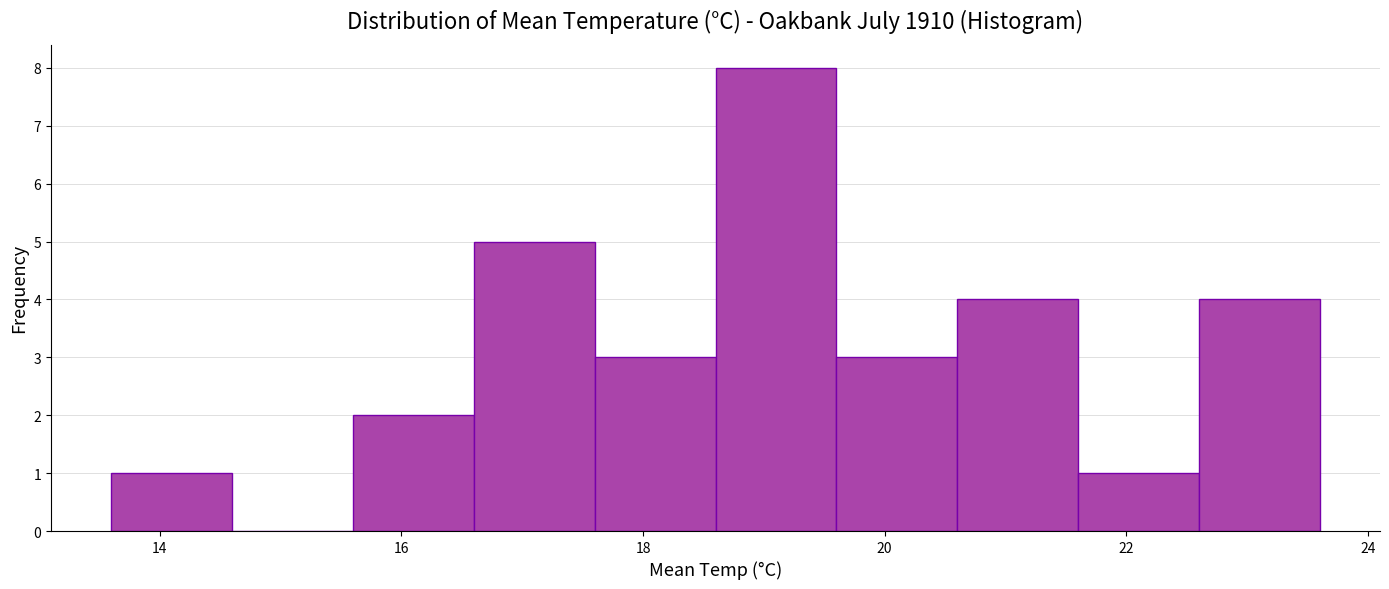

Reading left to right, list every bar in this chart as the range it spans on the x-axis followed by its height. The values are not printed on the chart, so give them approximately, as read against the axis.

13.6 to 14.6: 1
14.6 to 15.6: 0
15.6 to 16.6: 2
16.6 to 17.6: 5
17.6 to 18.6: 3
18.6 to 19.6: 8
19.6 to 20.6: 3
20.6 to 21.6: 4
21.6 to 22.6: 1
22.6 to 23.6: 4